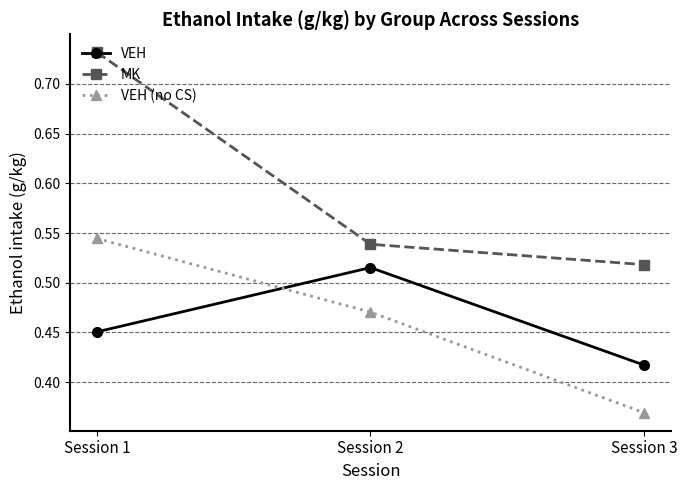

What are all the series names shown in the legend?

VEH, MK, VEH (no CS)